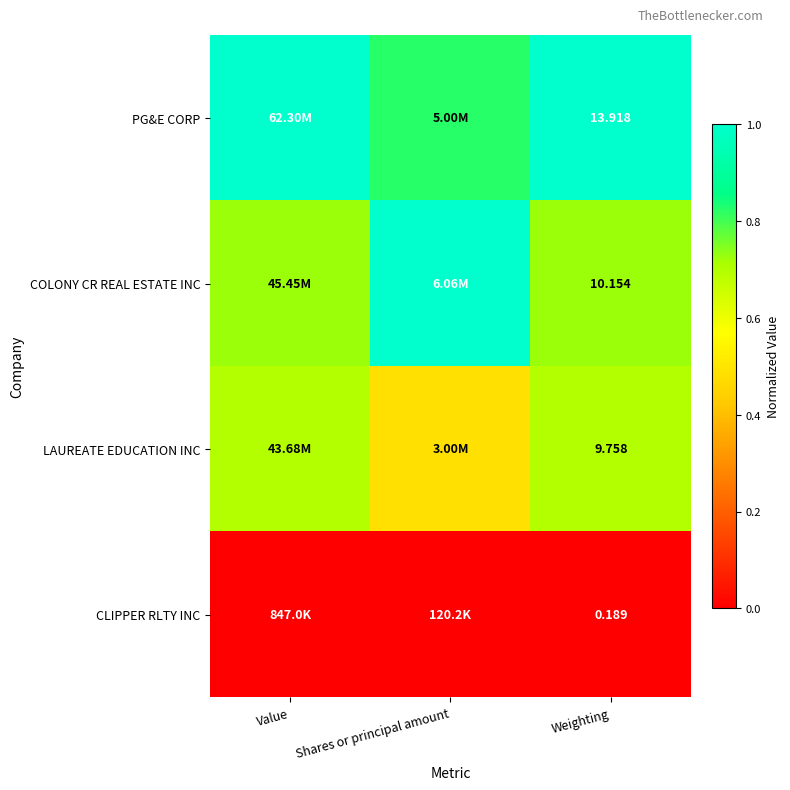

What value does the LAUREATE EDUCATION INC series have at Weighting?

0.7